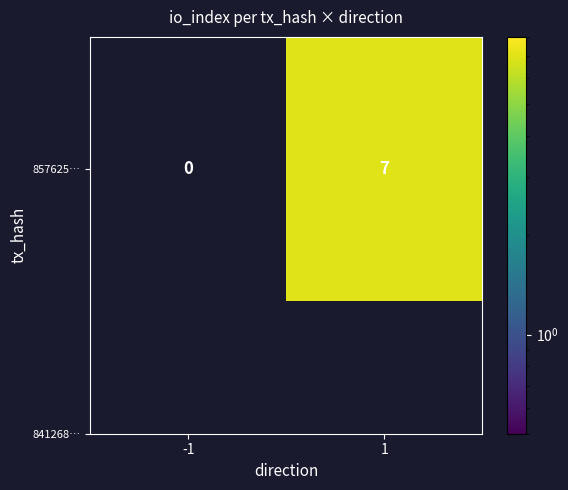

What is the approximate value at 1?

7